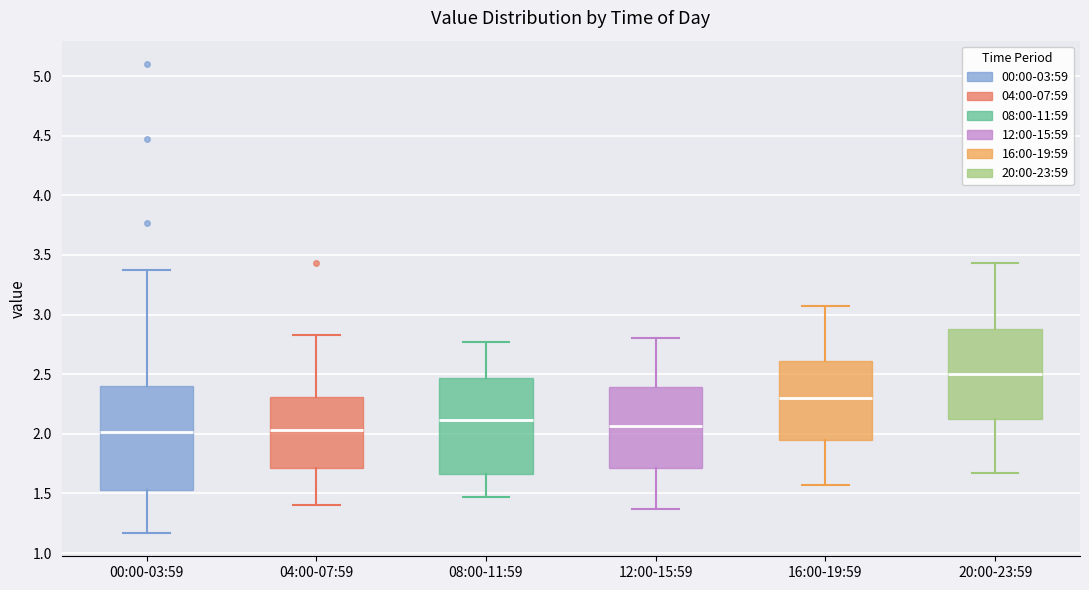

Which box has the highest median line?

20:00-23:59